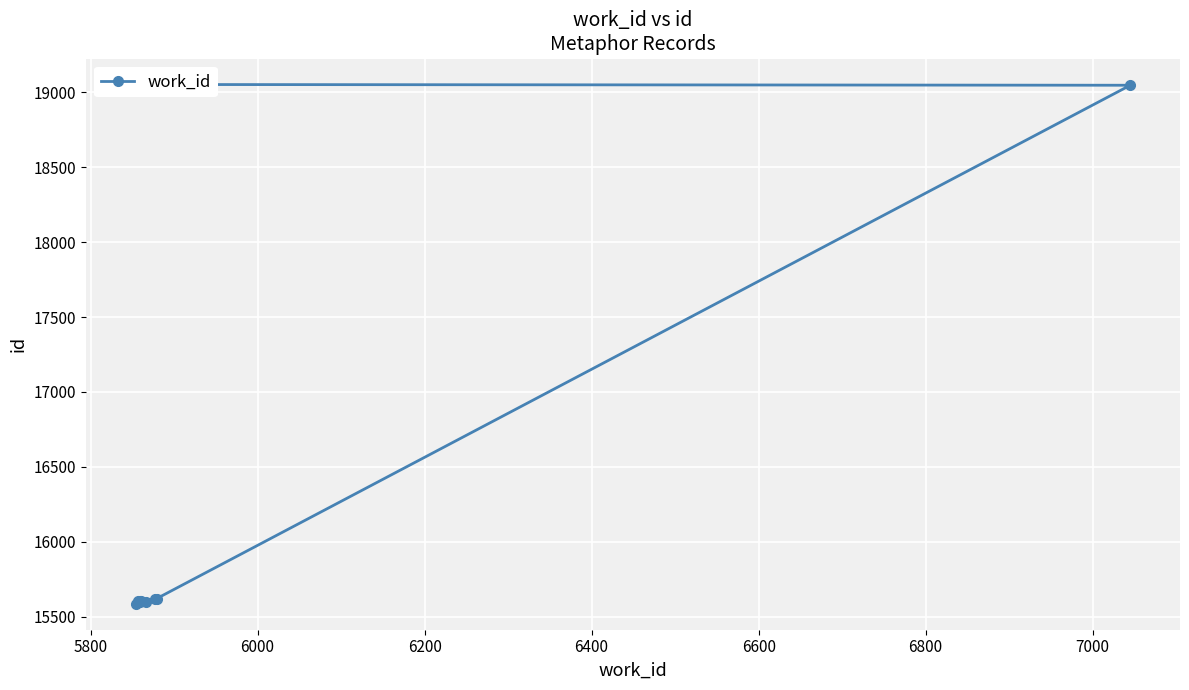

Between 5800 and 6400, which is larger?

6400